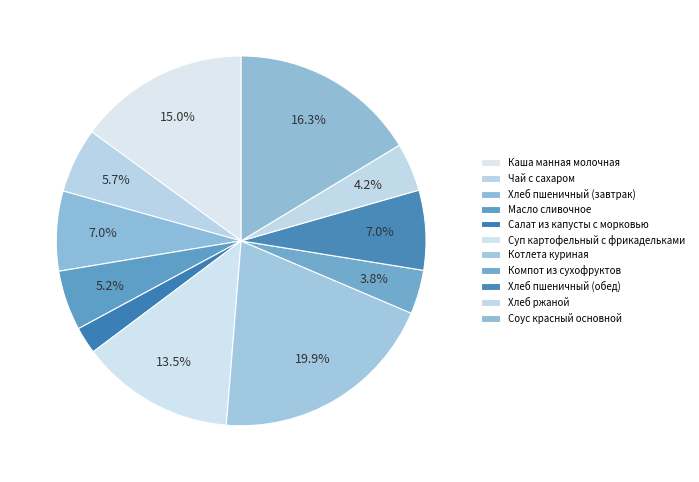

What percentage do Чай с сахаром and Хлеб пшеничный (обед) together represent?

12.7%